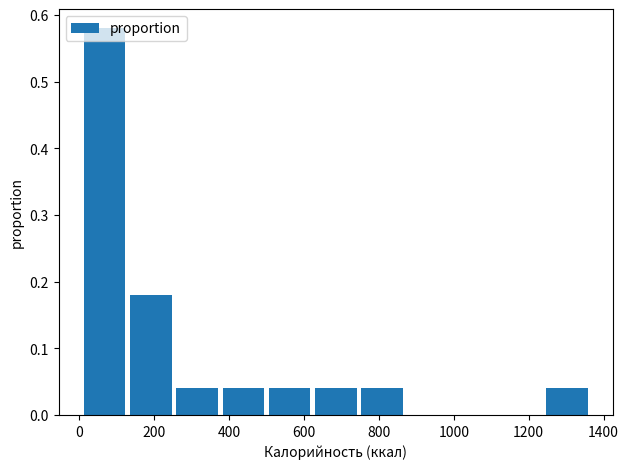

Over which range of the x-axis is the bar tallest?

20 to 140